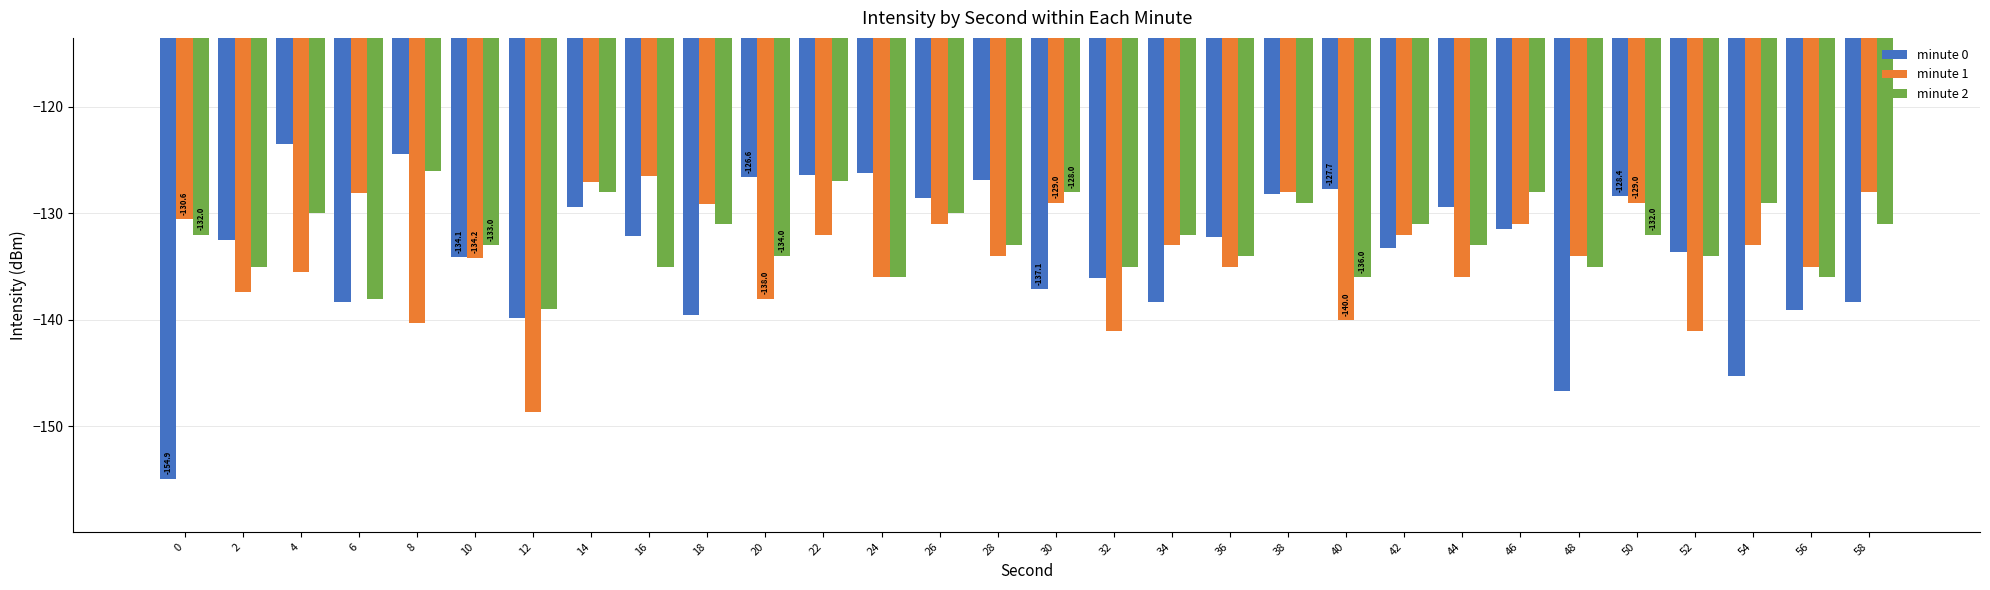

Does the chart contain any negative values?

Yes